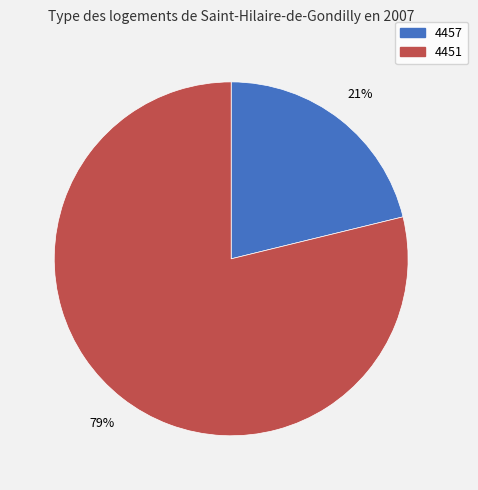

Which slice is the smallest?

4457